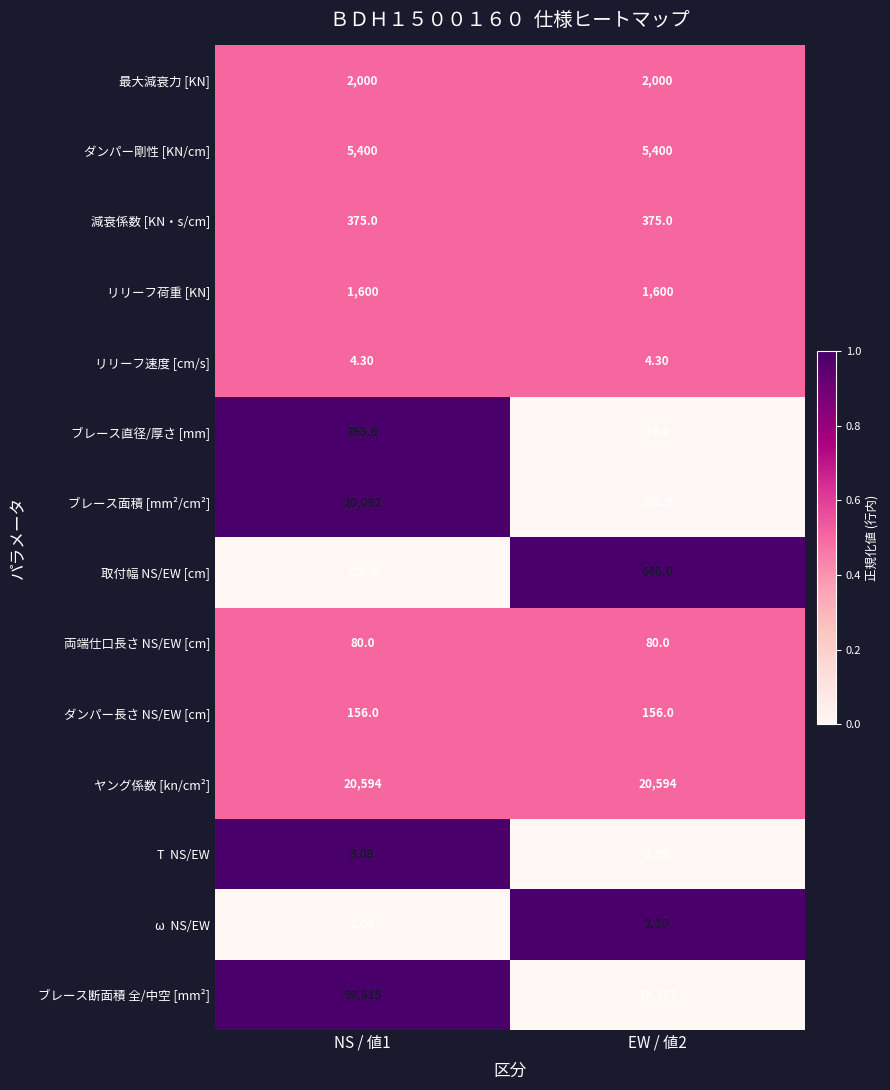

At which category does the chart reach its minimum across all series?

NS / 値1